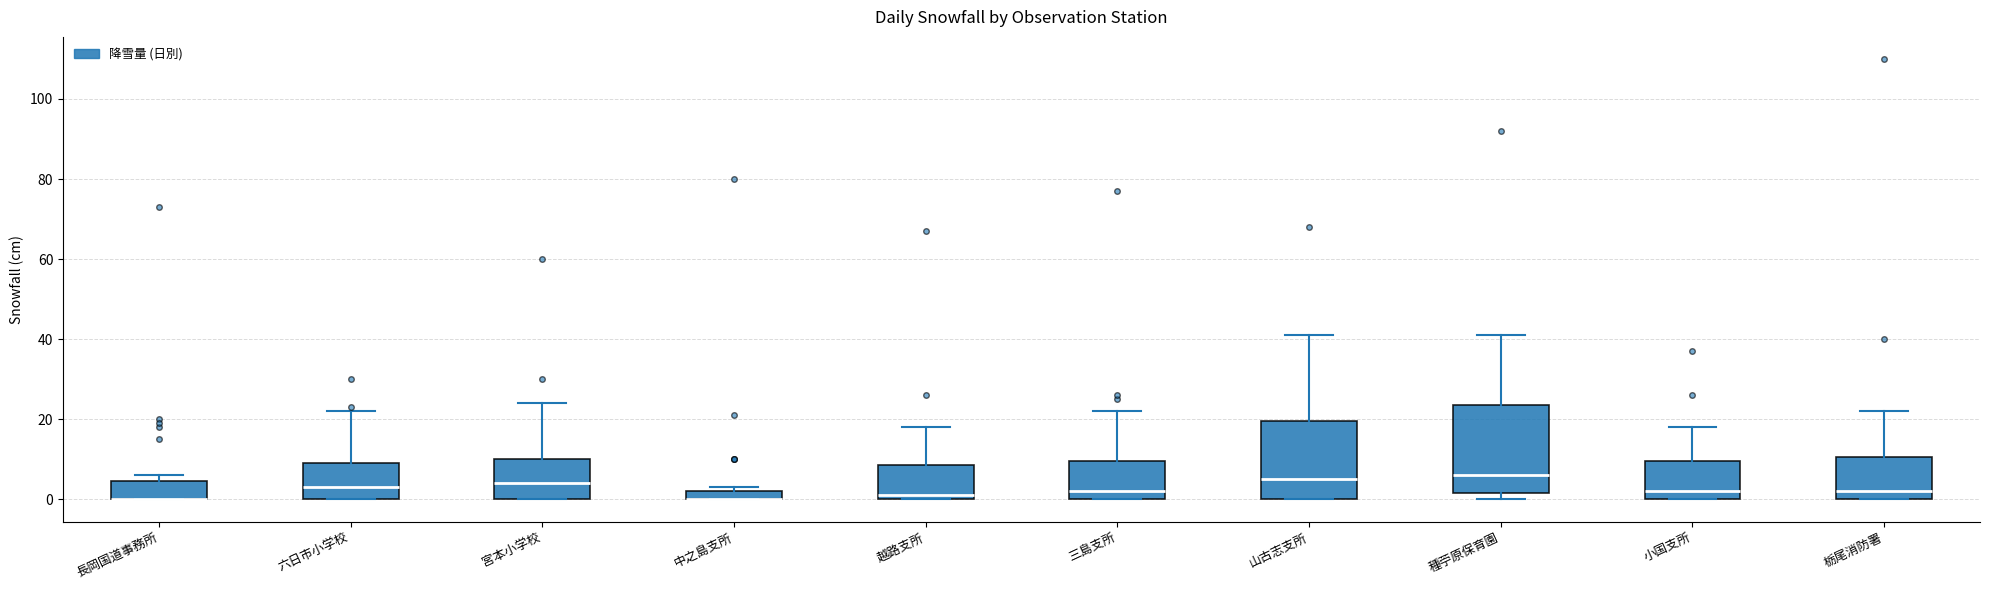

Where is the lower edge of the box for 越路支所 on the y-axis? The values are not printed on the chart, so give them approximately, as read against the axis.

0